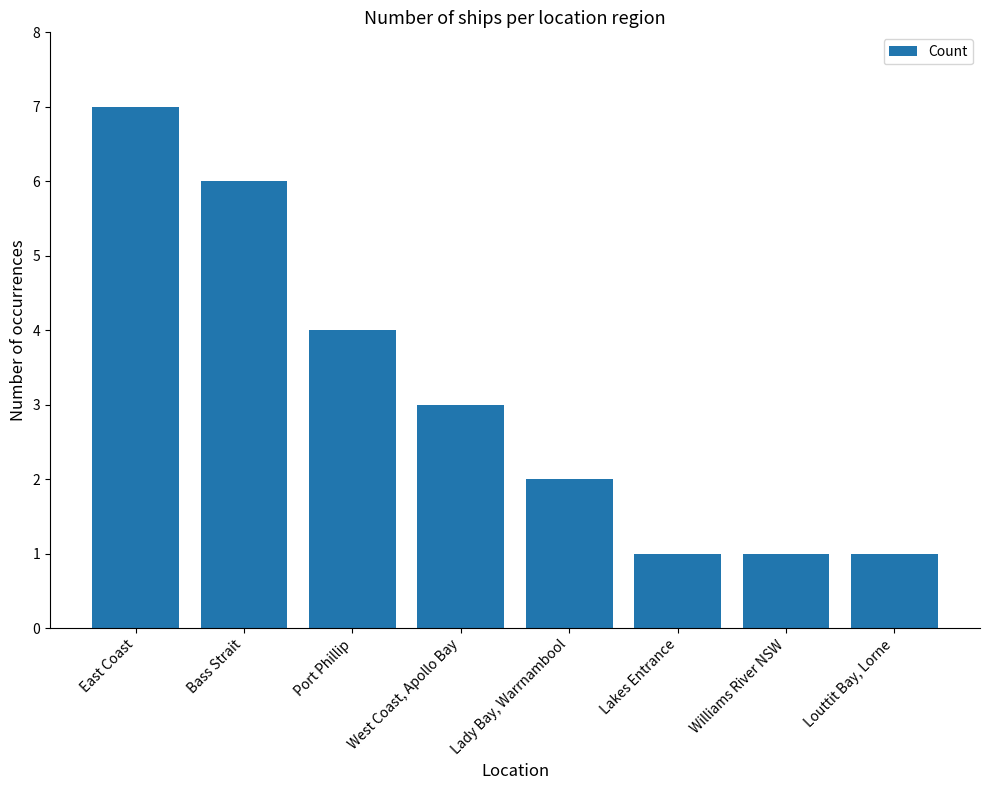

How many bars are there in total?

8